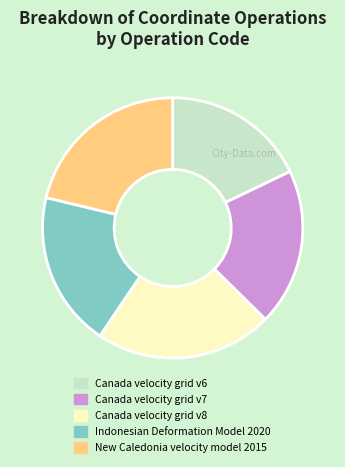

Count the number of slices in the pie.

5